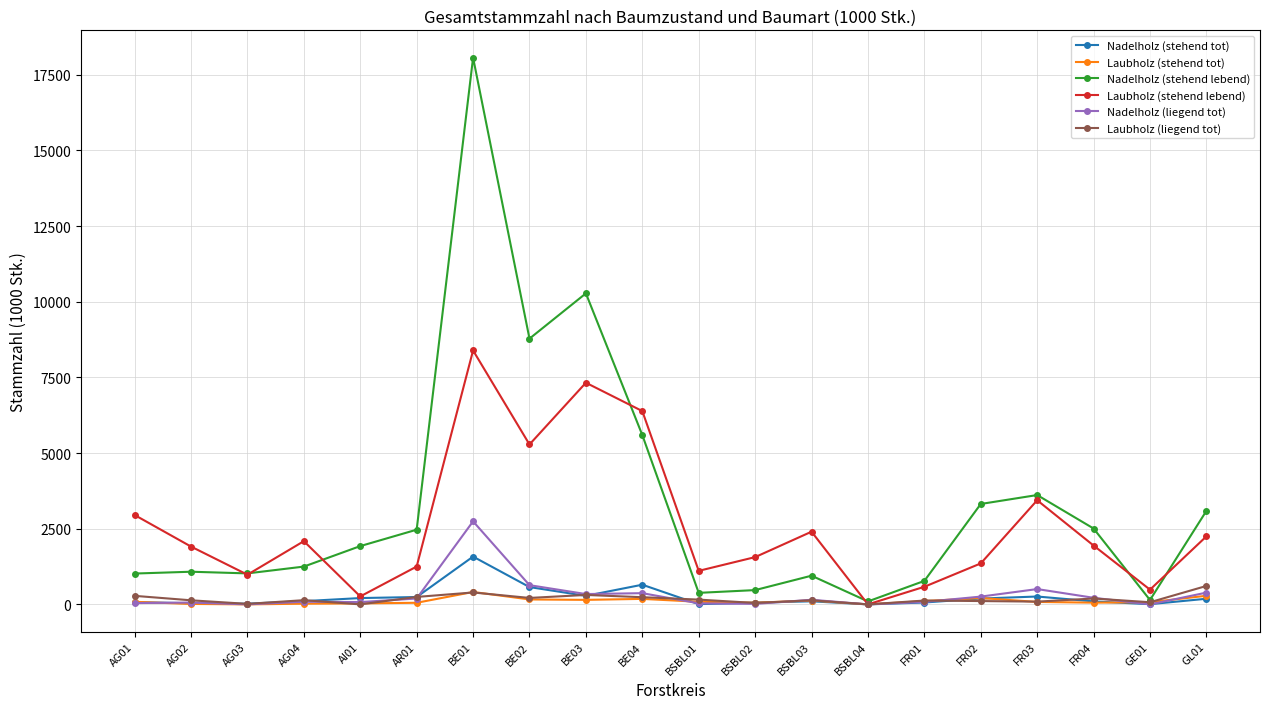

At how many categories does at least one series exceed 2828?

8